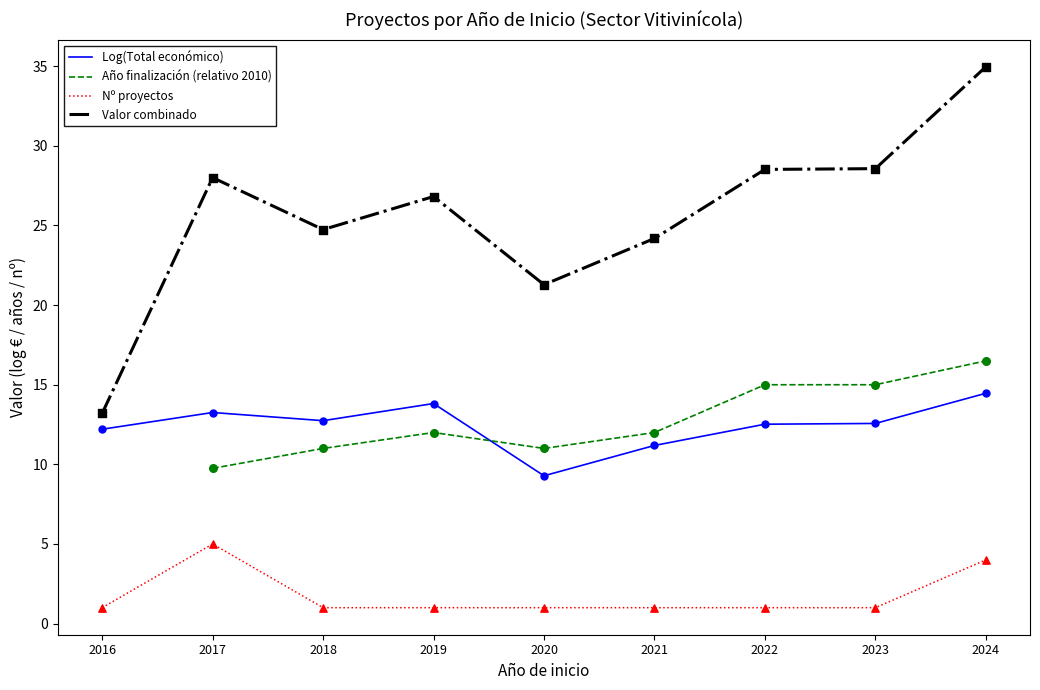

At which category is the sum across all series the highest?

2024